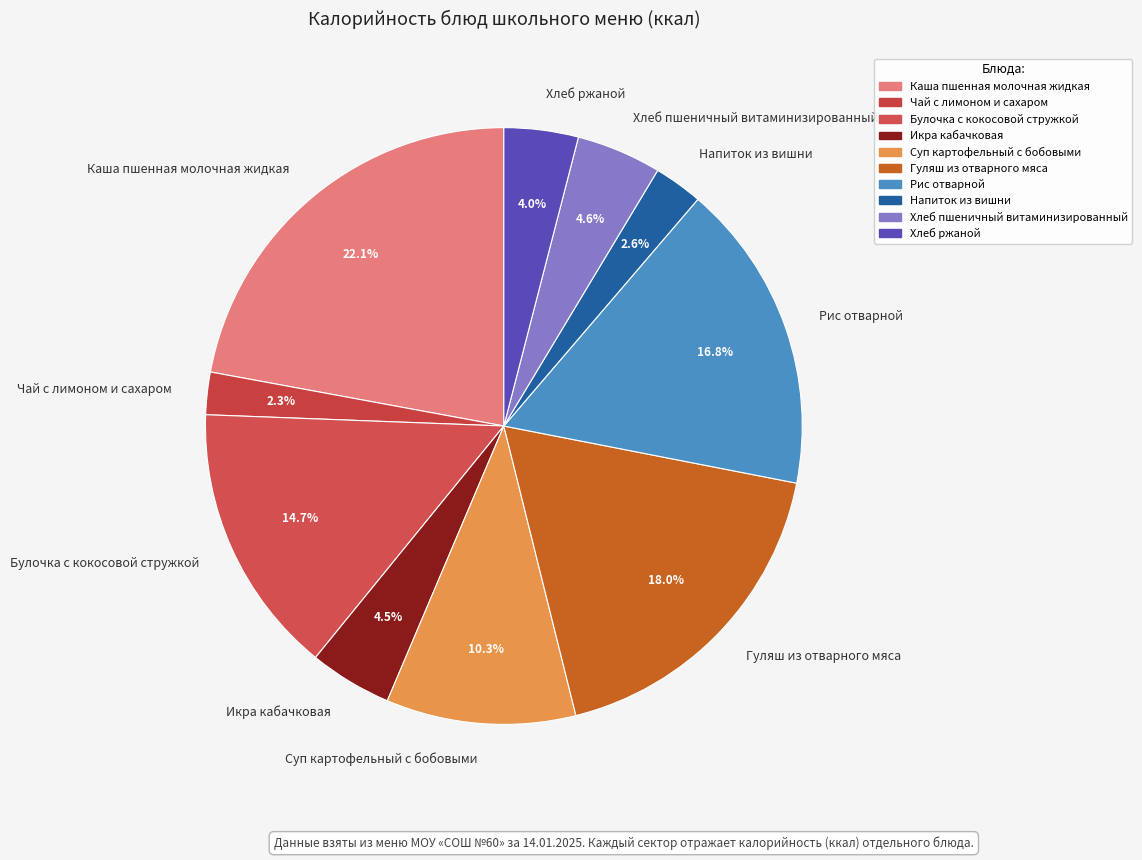

Does Икра кабачковая represent more than half of the total?

No